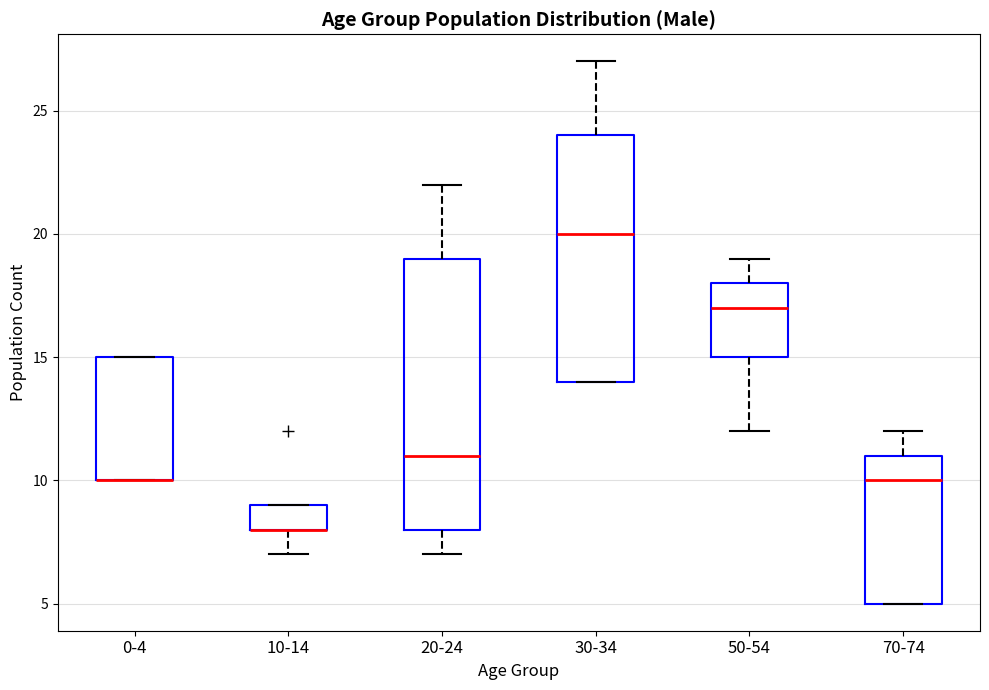

Reading left to right, read every box against the y-axis: the position of its median line, the range the box covers, and the ends of its whiskers. The values are not printed on the chart, so give them approximately, as read against the axis.

0-4: median 10 (drawn on the box's lower edge), box 10 to 15, whiskers 10 to 15
10-14: median 8 (drawn on the box's lower edge), box 8 to 9, whiskers 7 to 9
20-24: median 11, box 8 to 19, whiskers 7 to 22
30-34: median 20, box 14 to 24, whiskers 14 to 27
50-54: median 17, box 15 to 18, whiskers 12 to 19
70-74: median 10, box 5 to 11, whiskers 5 to 12